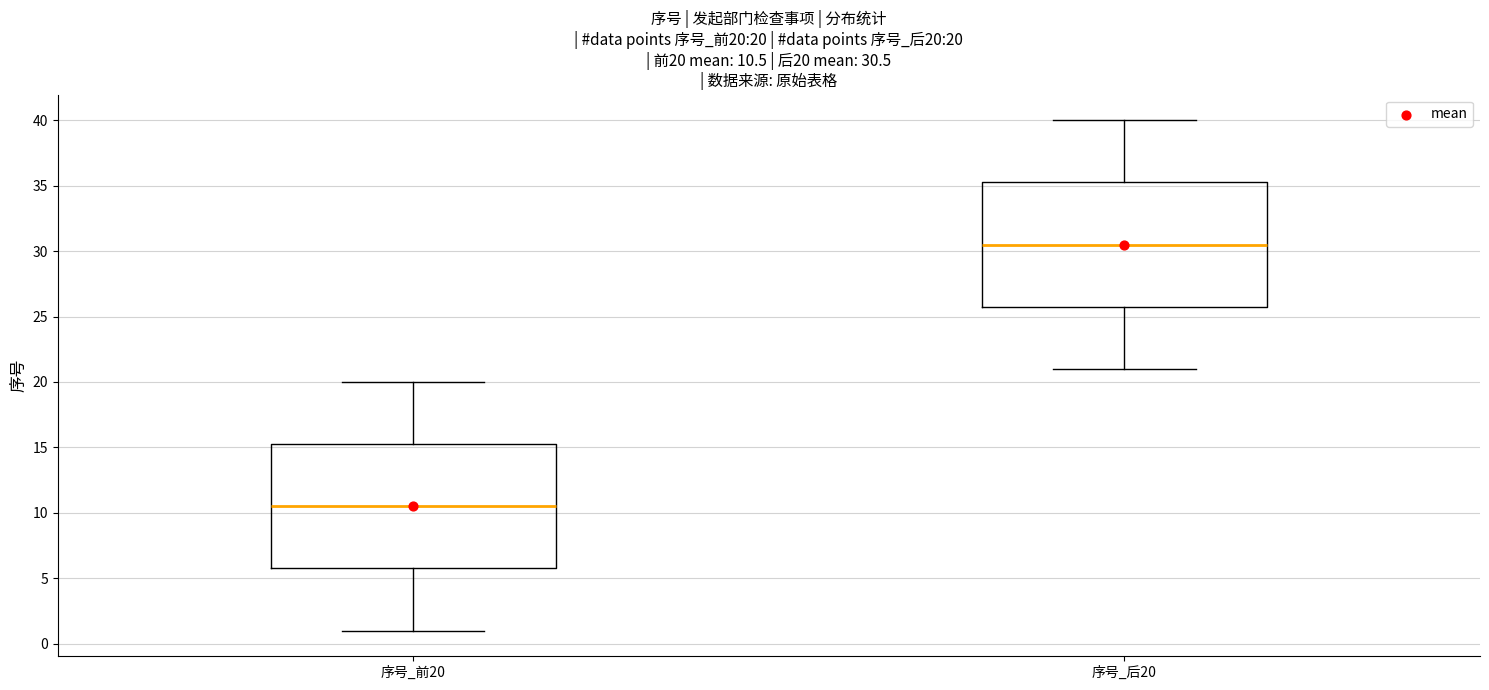

Which box's median line is the highest?

序号_后20